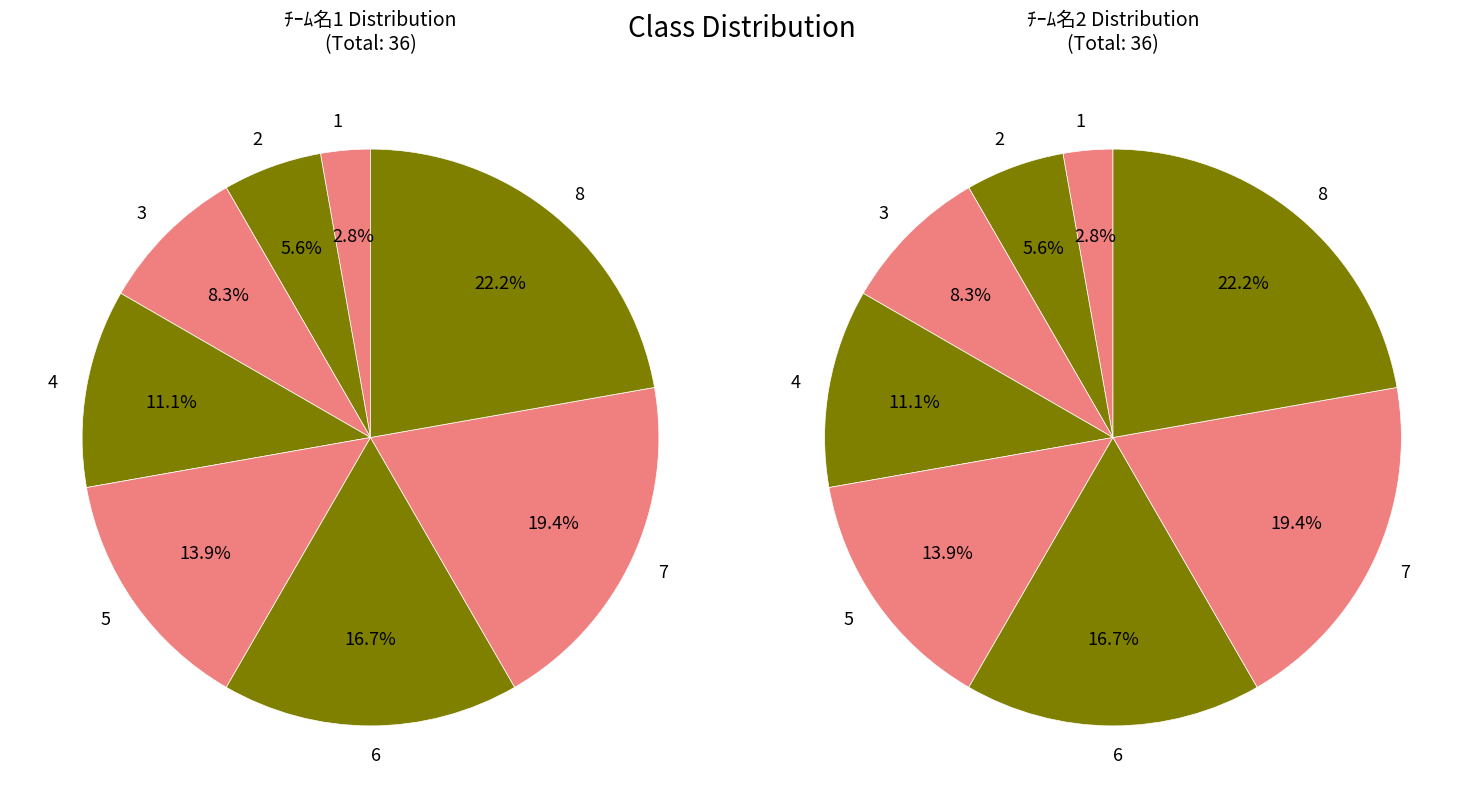

What percentage do 8 and 4 together represent?

33.3%